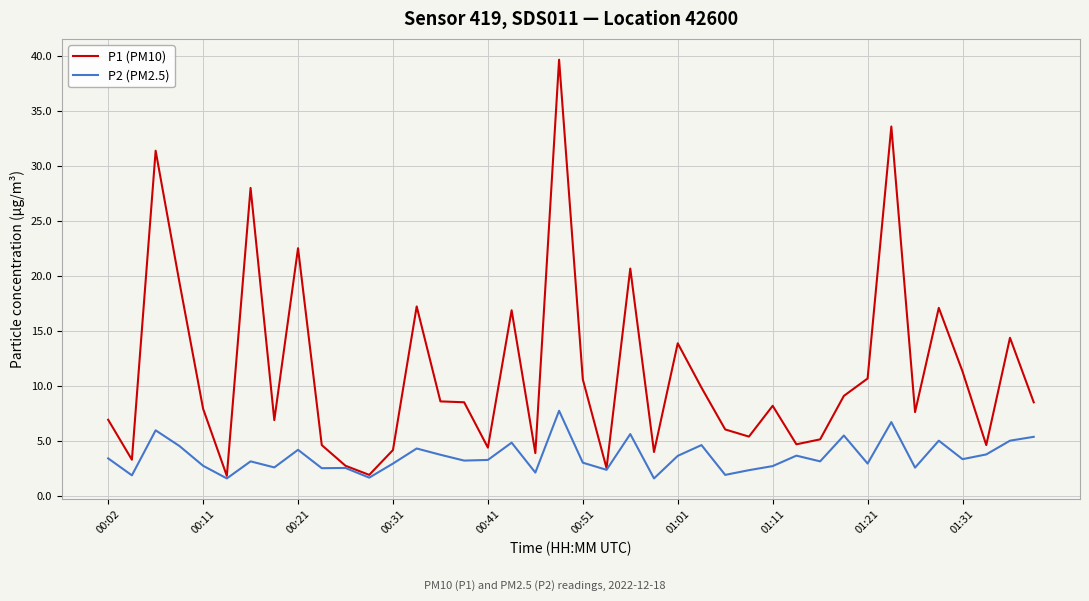

Which series has the largest range (max minus min)?

P1 (PM10)